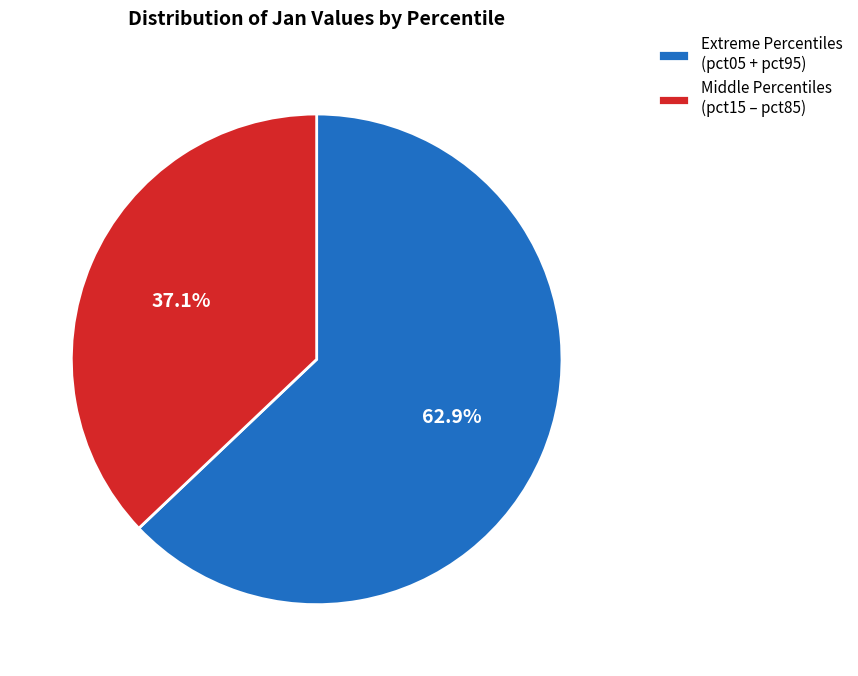

How much of the chart is everything except Middle Percentiles (pct15 – pct85)?

62.9%